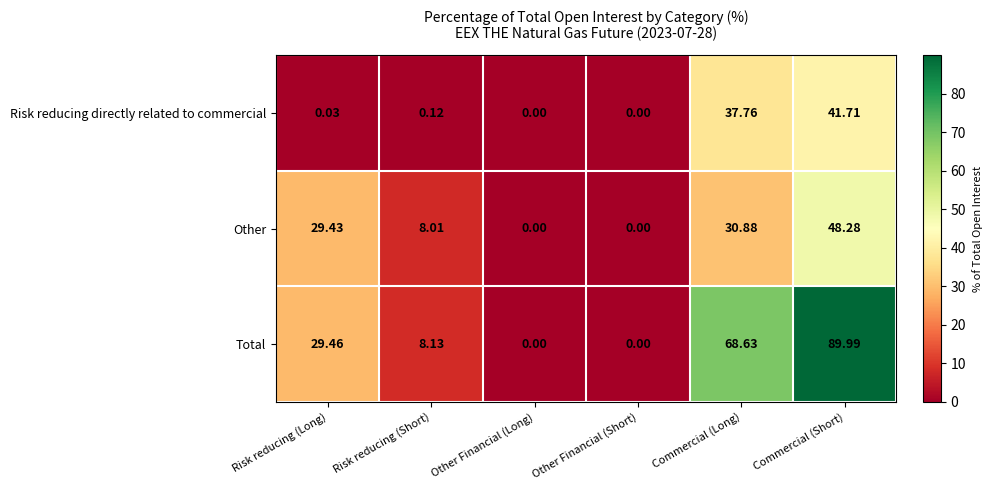

At which label is Other closest to 24?

Risk reducing (Long)